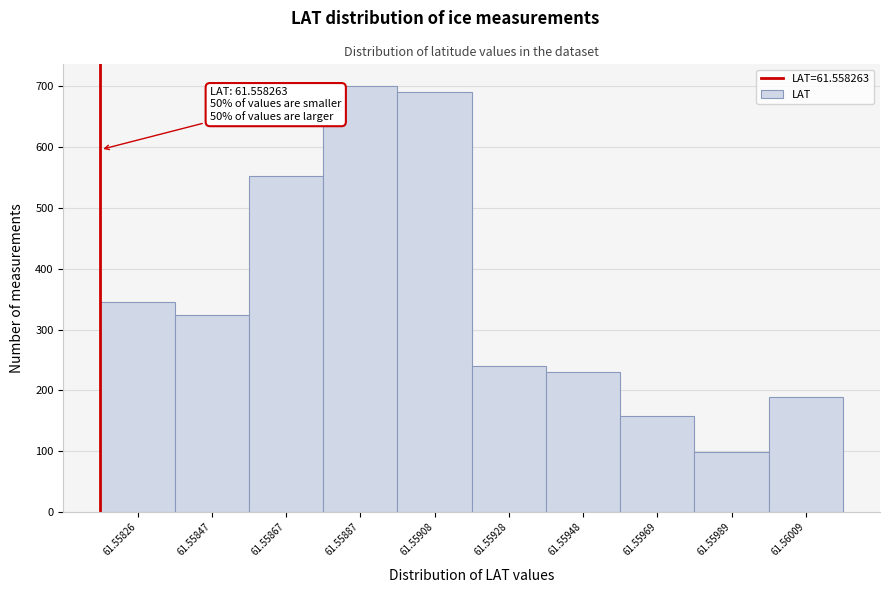

Reading right to left, list all the values displayed in this chart.

190	99	158	230	240	691	701	553	324	346